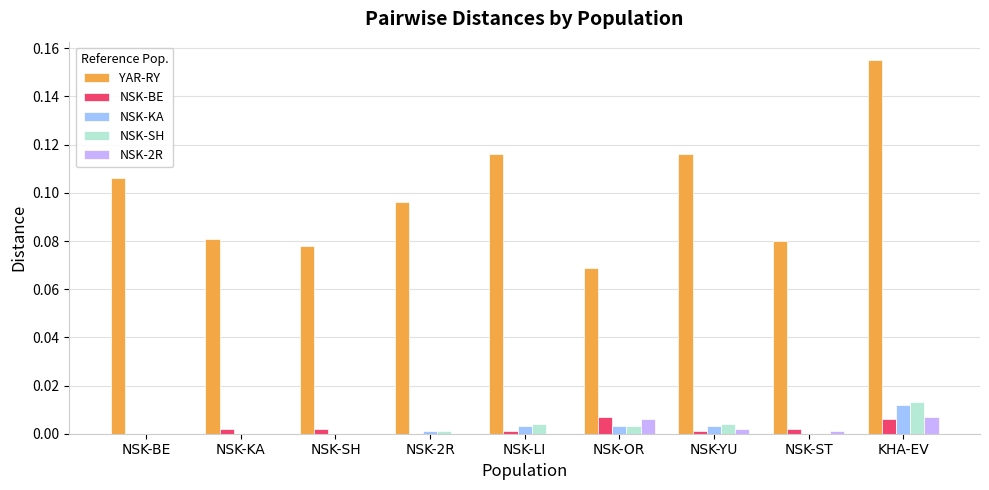

Which series has the largest range (max minus min)?

YAR-RY